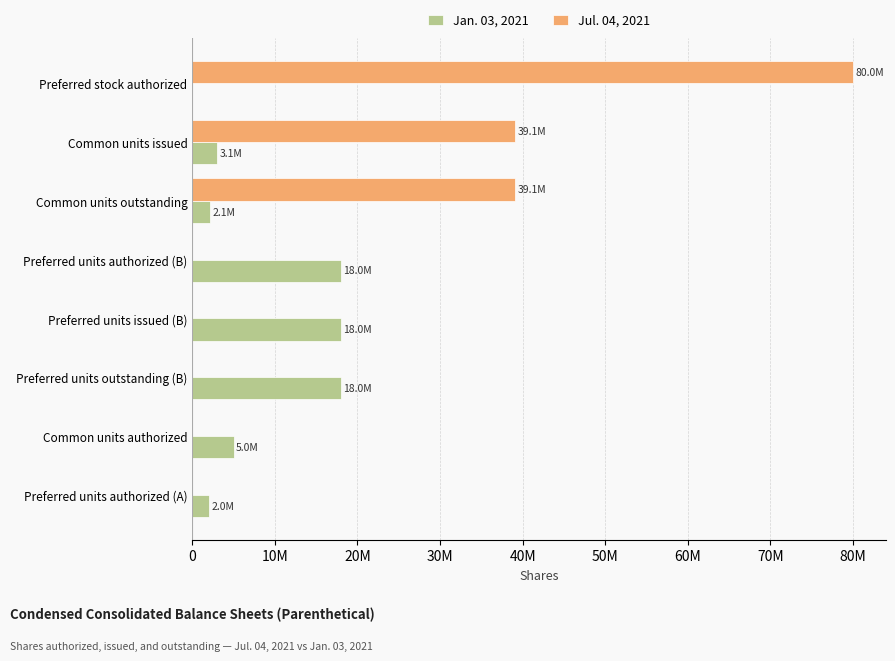

Which series has the largest range (max minus min)?

Jul. 04, 2021